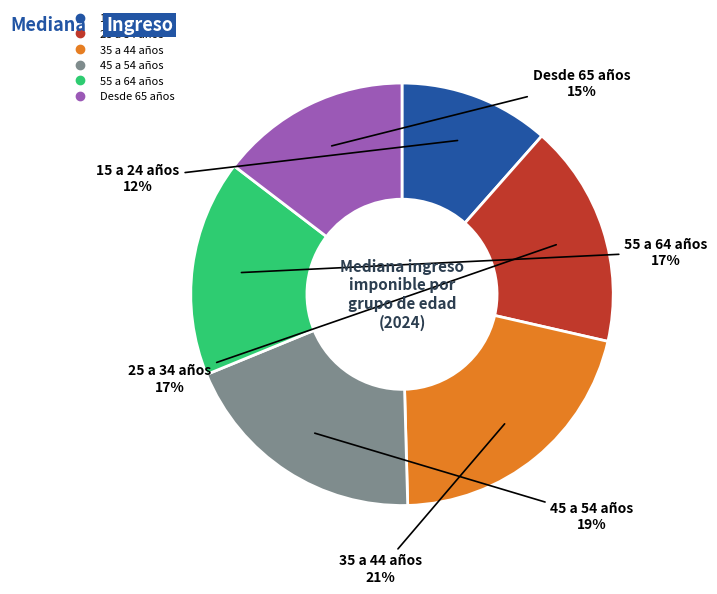

Approximately how many times larger is the value at 55 a 64 años compared to Desde 65 años?

1.1